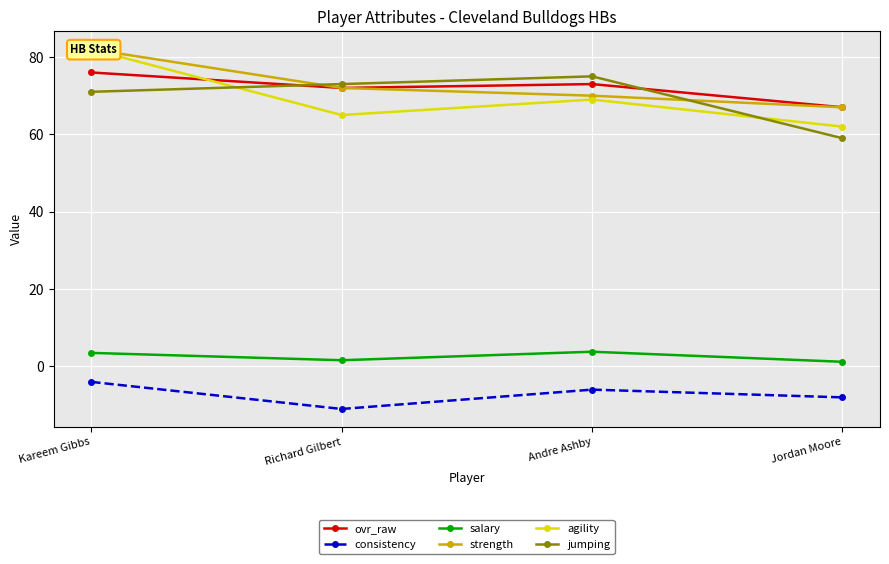

Reading left to right, extract all data points from this chart.

ovr_raw: 76.0	72.0	73.0	67.0
consistency: -4.0	-11.0	-6.0	-8.0
salary: 3.5	1.6	3.8	1.2
strength: 82.0	72.0	70.0	67.0
agility: 82.0	65.0	69.0	62.0
jumping: 71.0	73.0	75.0	59.0